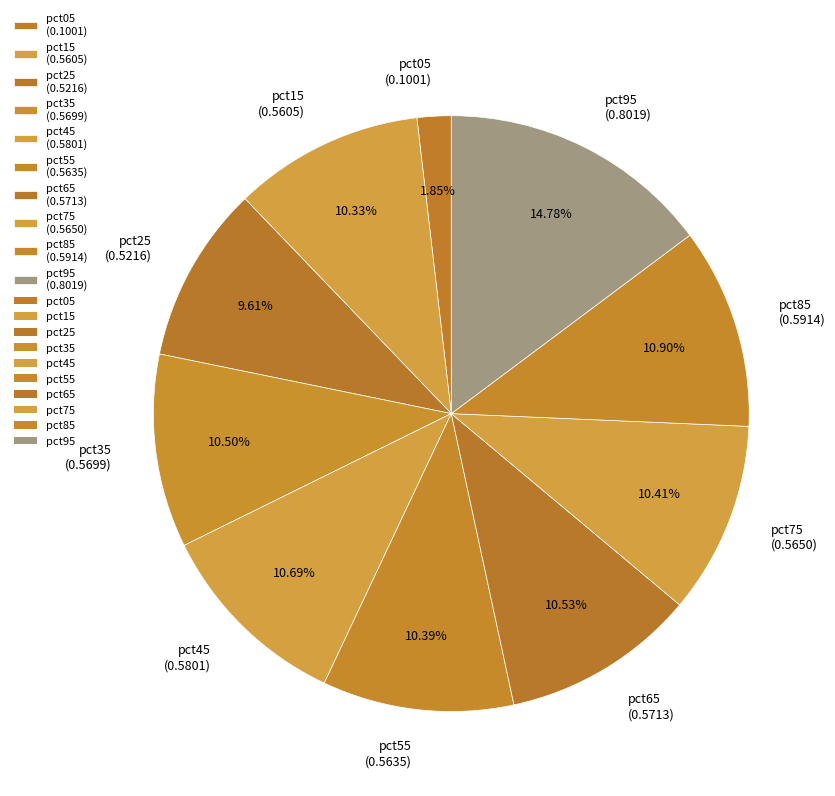

Which category has the biggest portion of the pie?

pct95